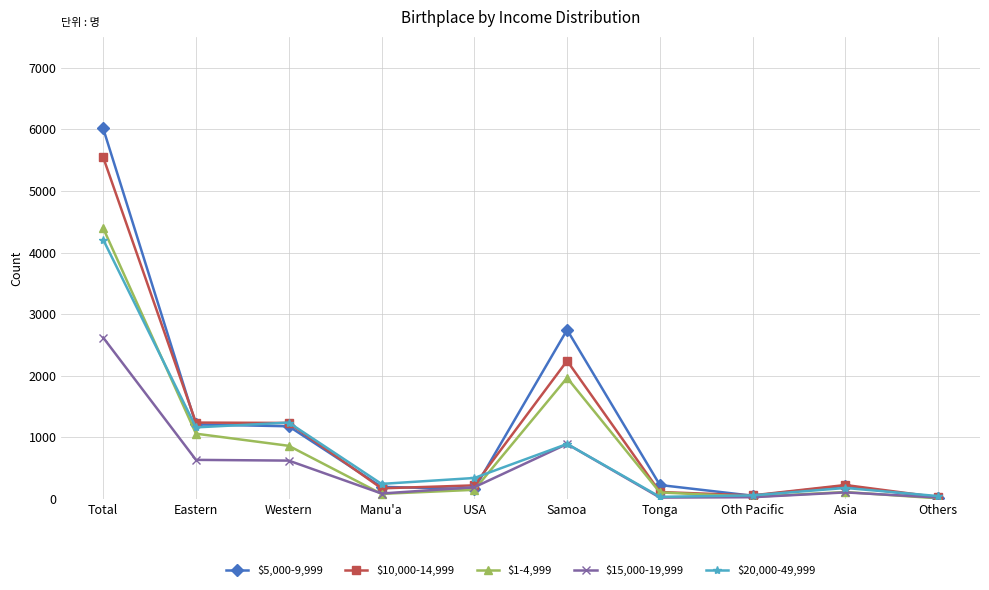

What is the total value across all series at Others?

132